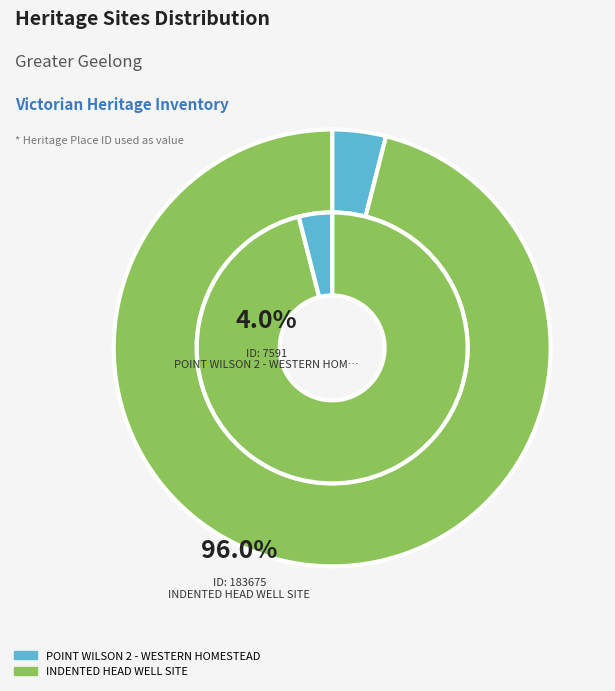

To the nearest percent, what portion does INDENTED HEAD WELL SITE represent?

96%